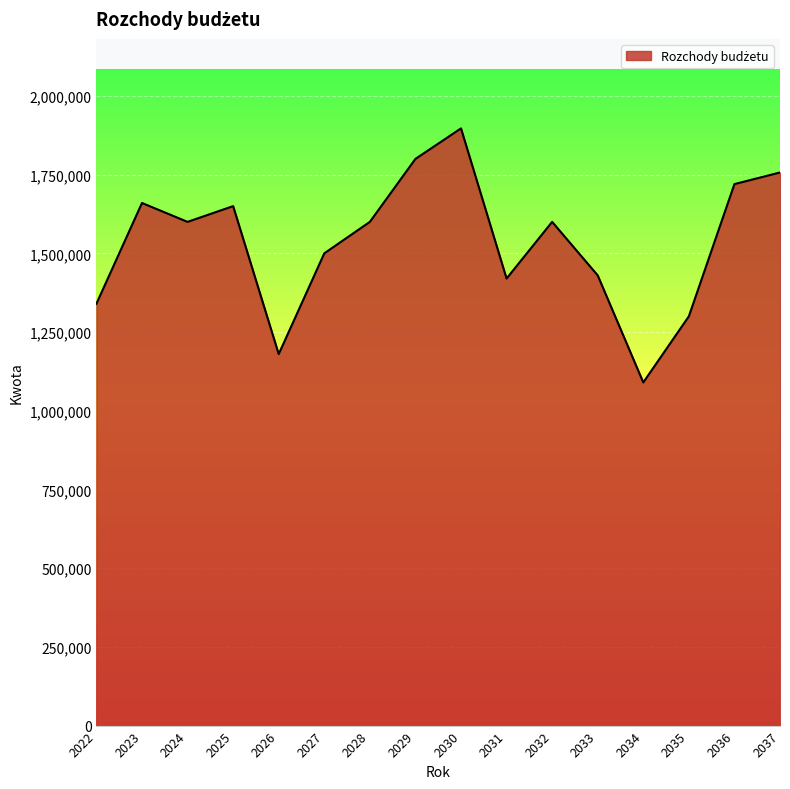

What is the approximate value at 2035?

1300000.0